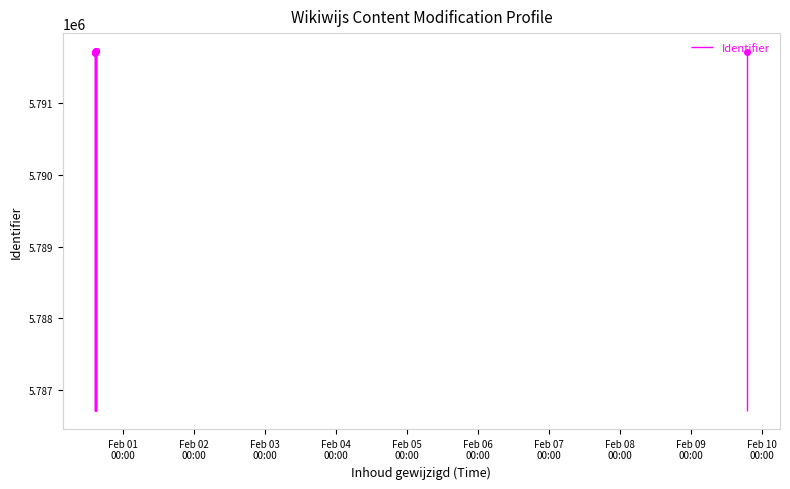

How many values are below 5791725?

4